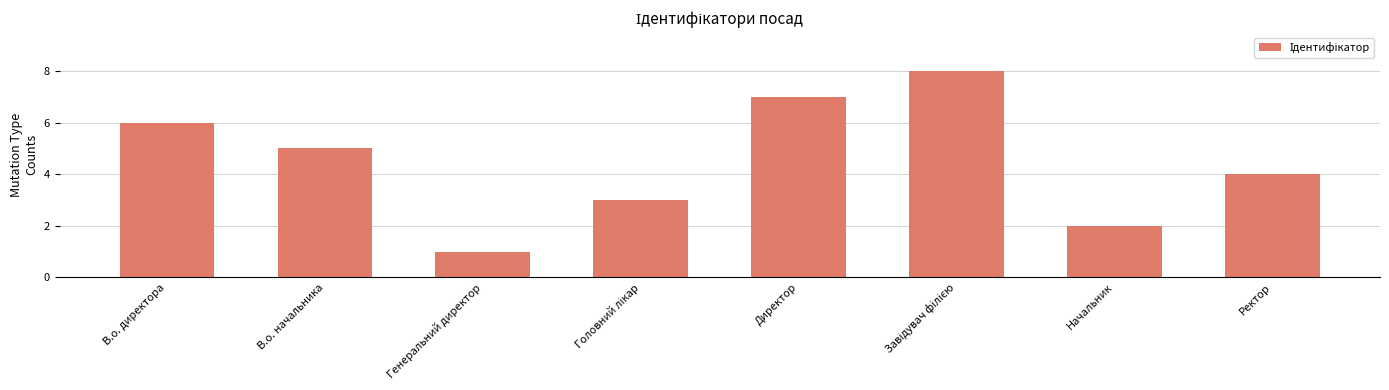

What is the label of the 3rd bar from the left?

Генеральний директор